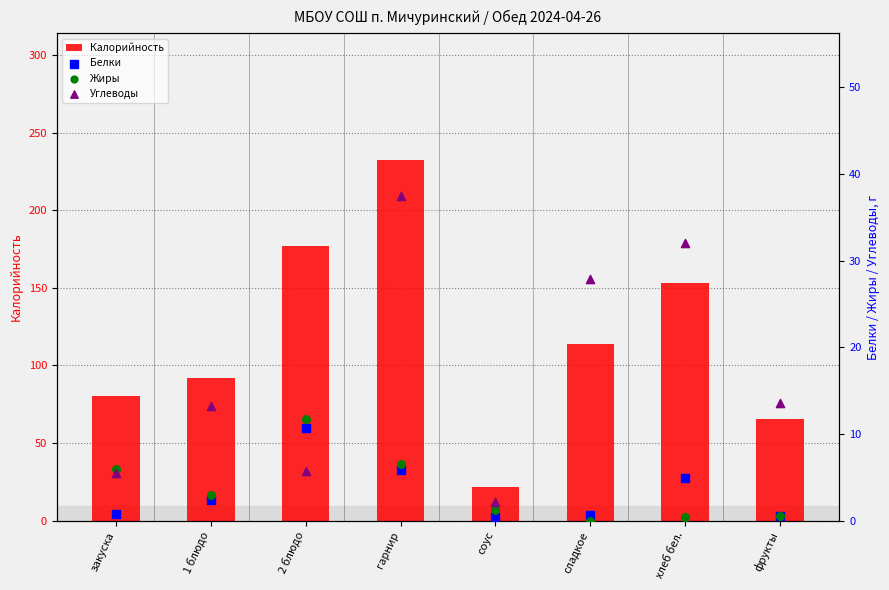

What are all the series names shown in the legend?

Калорийность, Белки, Жиры, Углеводы